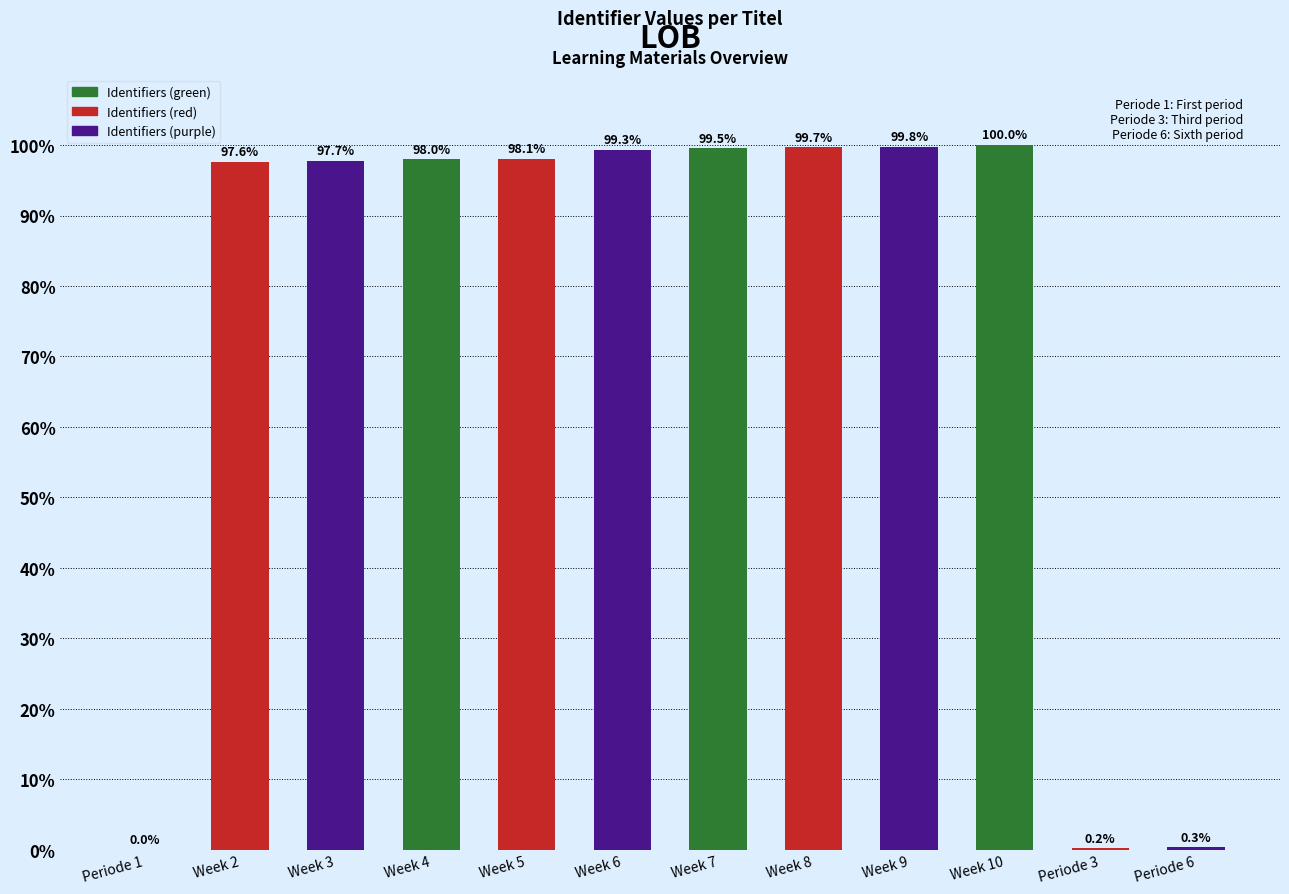

Is it true that the value at Week 8 is 24.1?

False